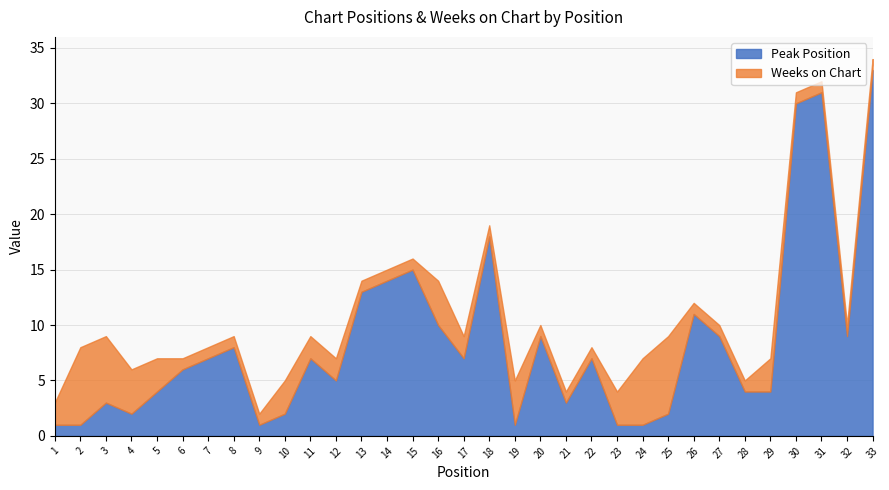

How many data points in Peak Position are above 7?

13